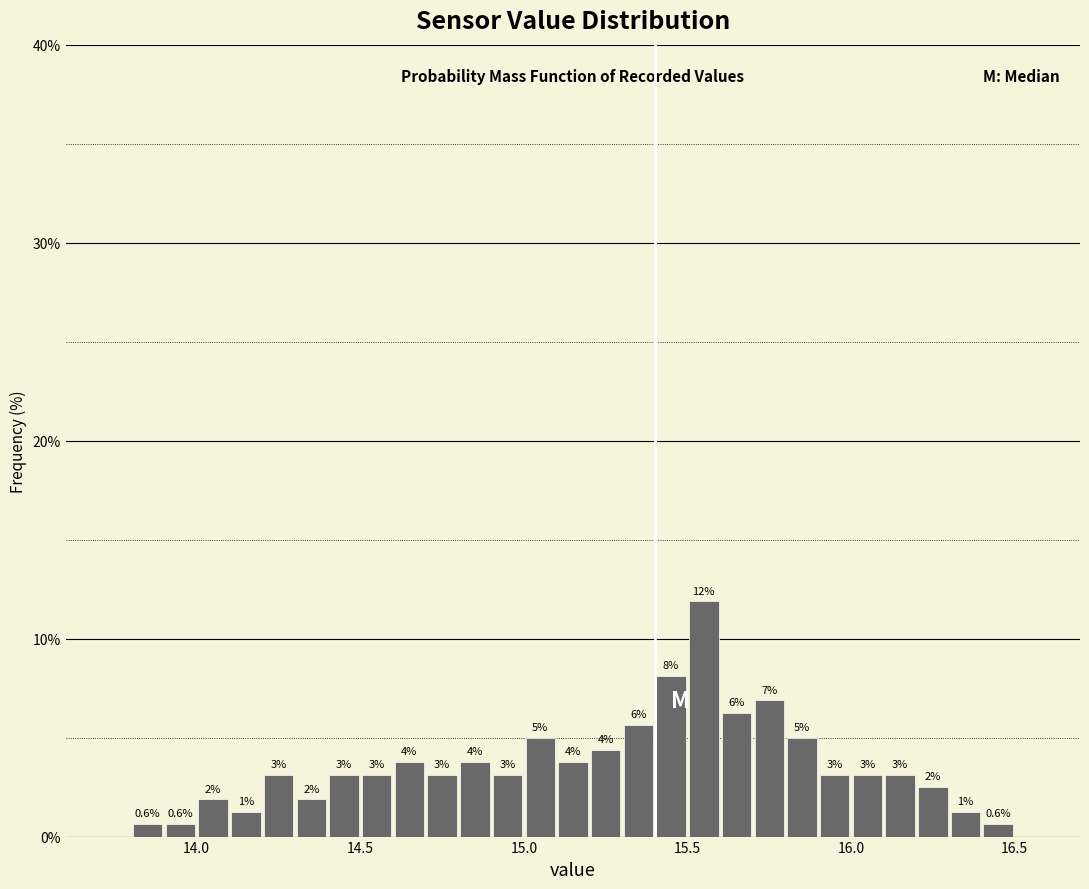

Read against the x-axis, roughly where is the centre of the tallest bar?

15.55